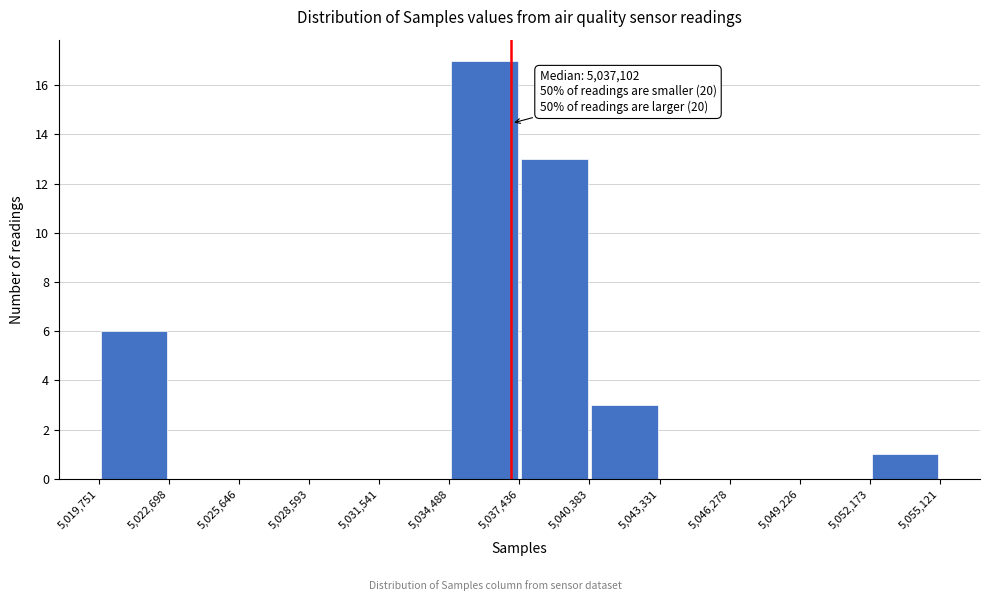

Over which range of the x-axis is the bar tallest?

5,034,488 to 5,037,436